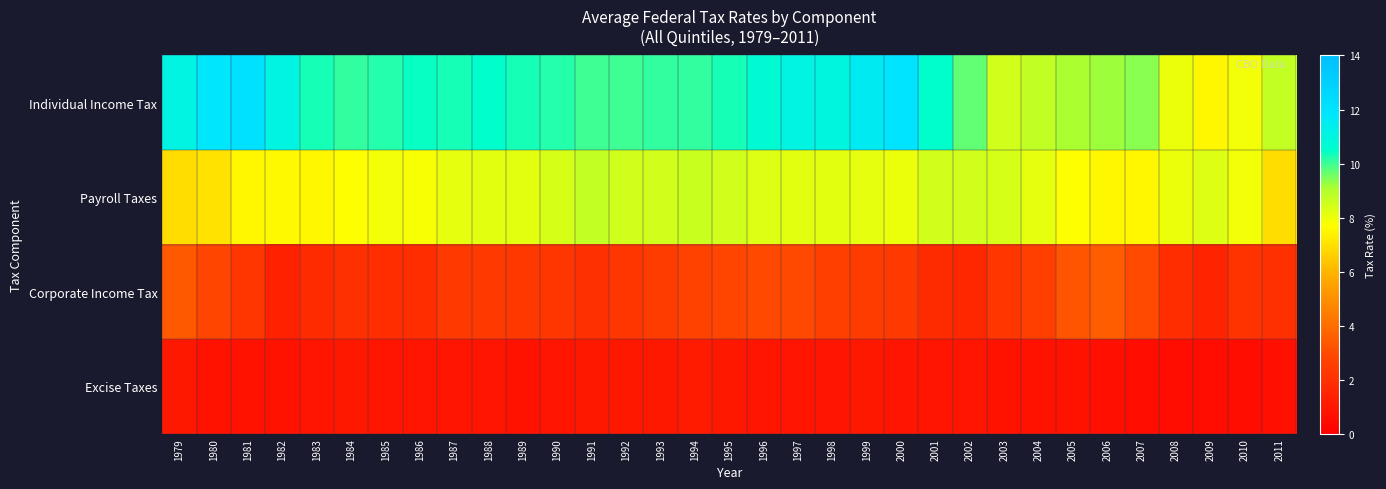

At 1982, list the series in order from largest to smallest.

Individual Income Tax, Payroll Taxes, Corporate Income Tax, Excise Taxes